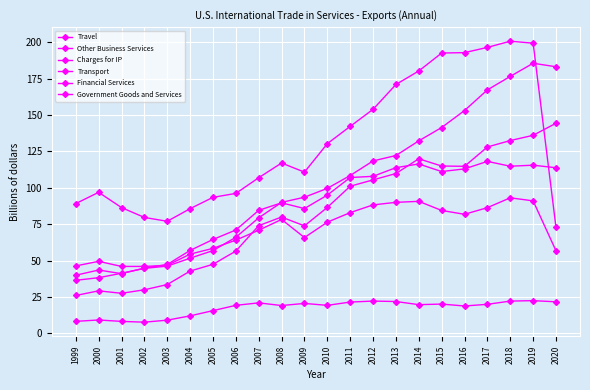

What is the value of the Other Business Services point at the 18th from the left?

153.1